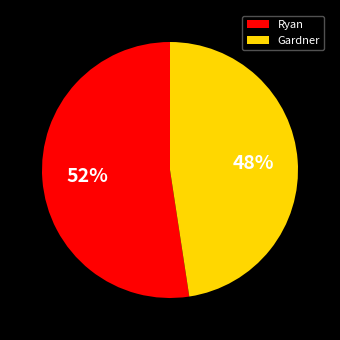

To the nearest percent, what portion does Gardner represent?

48%